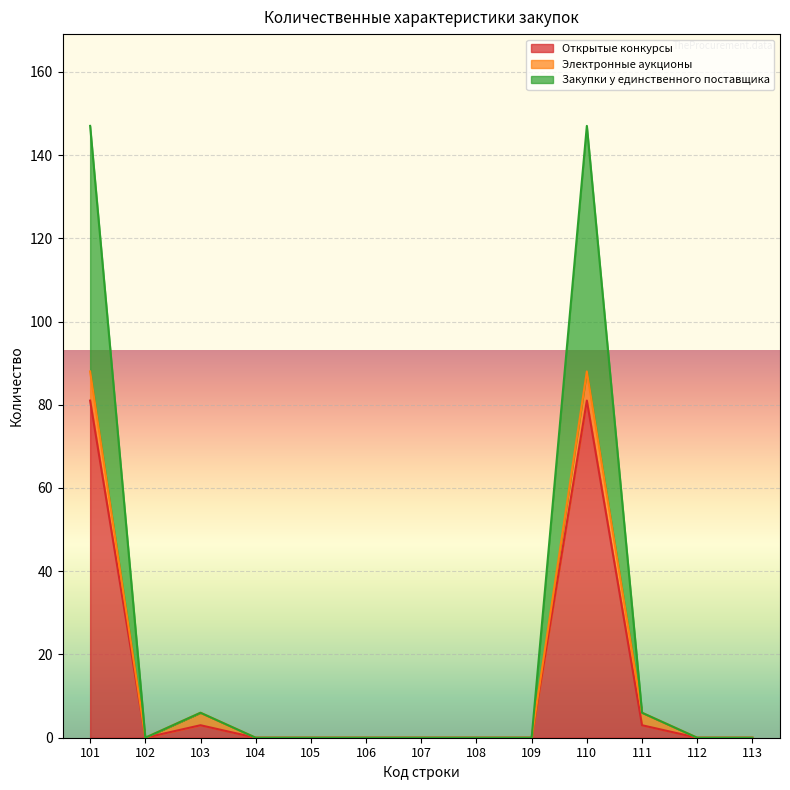

The value of Открытые конкурсы at 107 is 0. True or false?

True